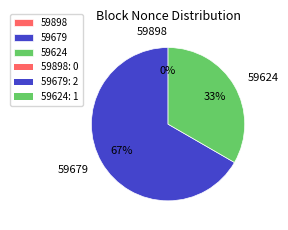

How many slices are in this pie chart?

3